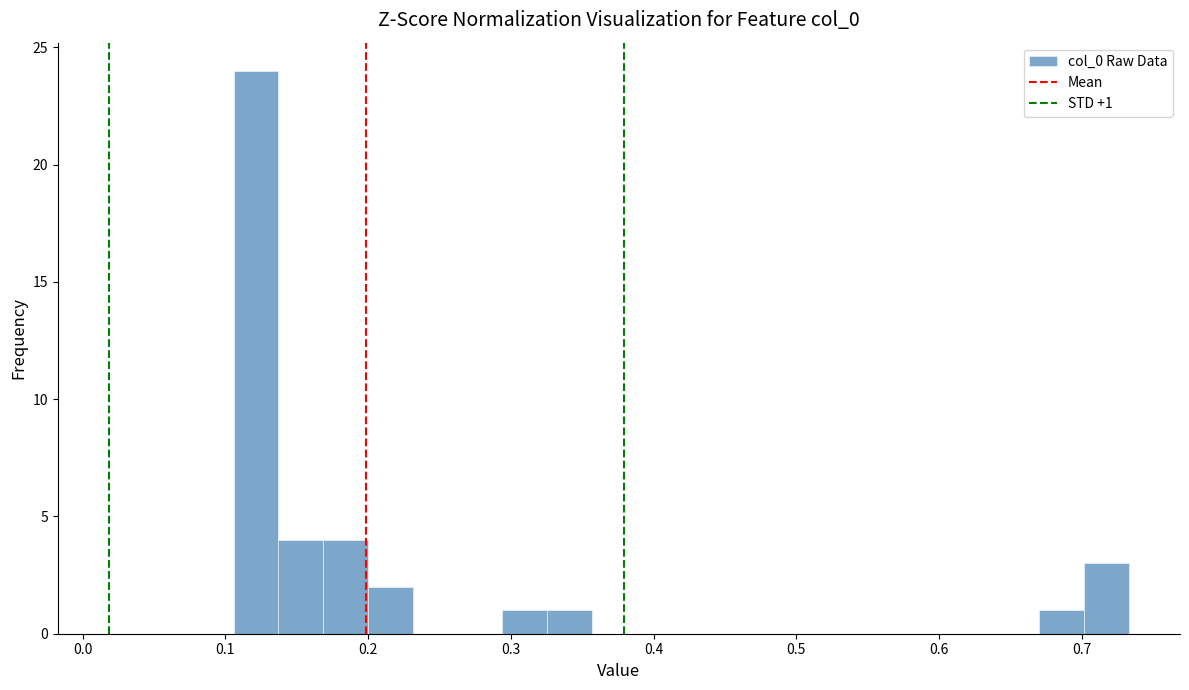

Read against the x-axis, roughly where is the centre of the tallest bar?

0.12